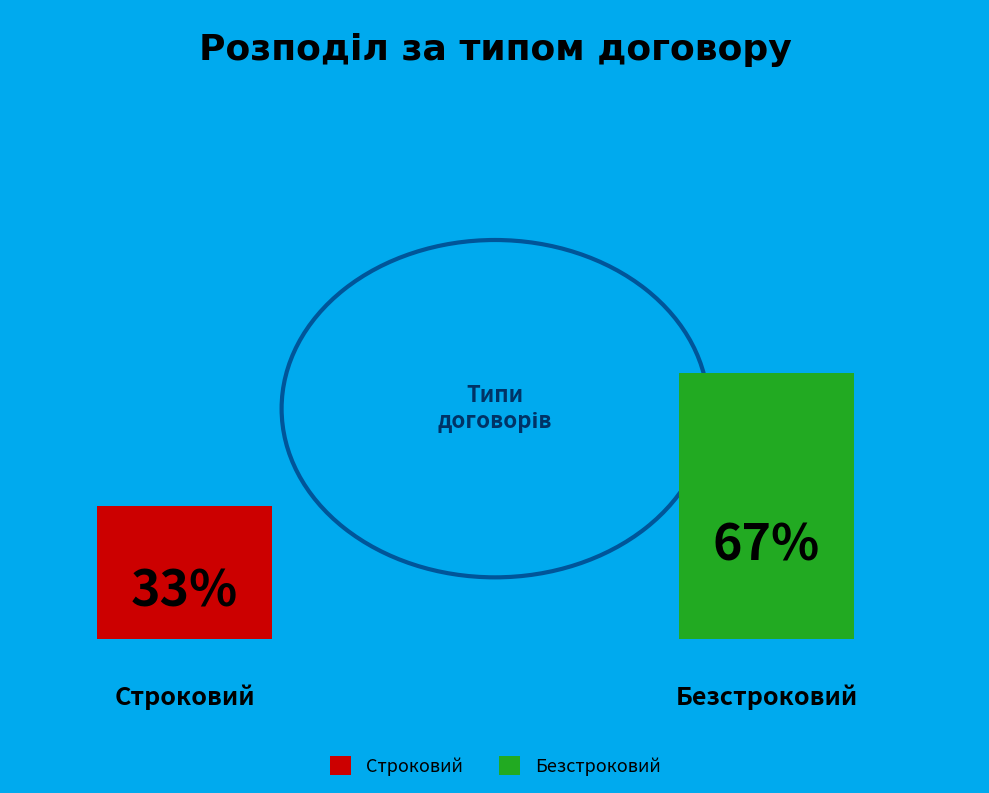

Does Безстроковий account for over 50% of the chart?

Yes